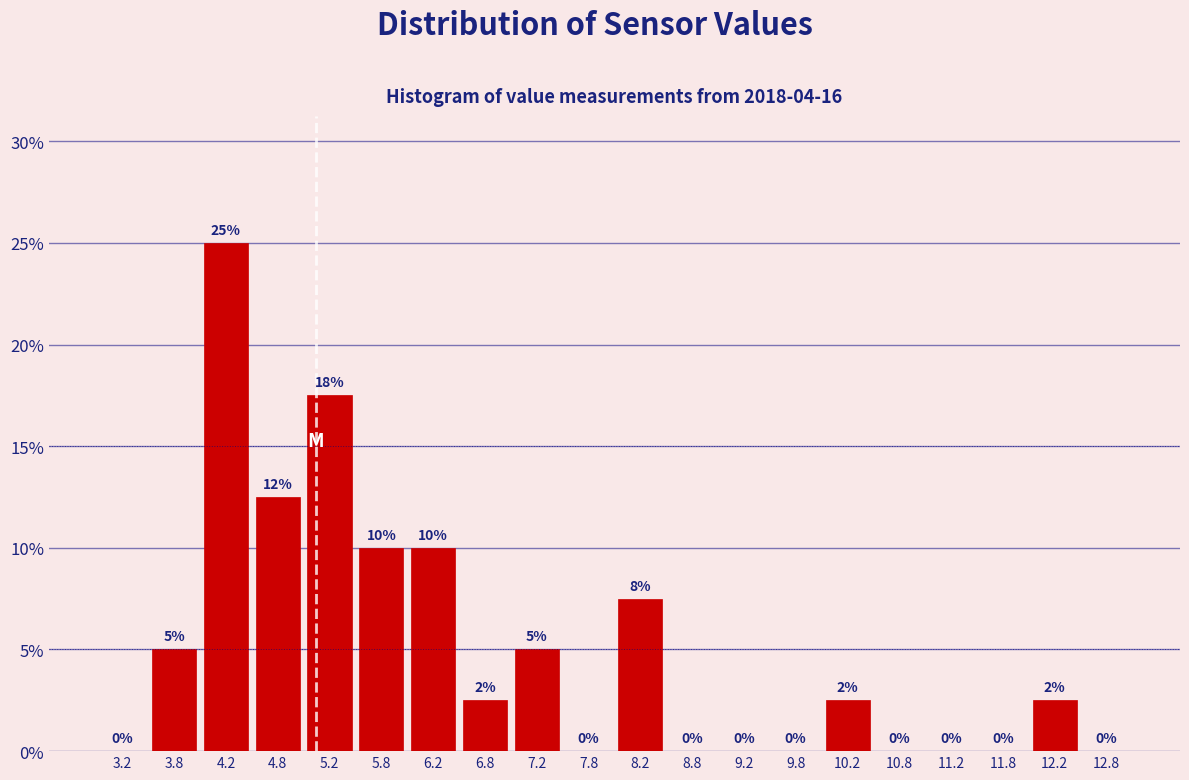

Over which range of the x-axis is the bar tallest?

4.0 to 4.5